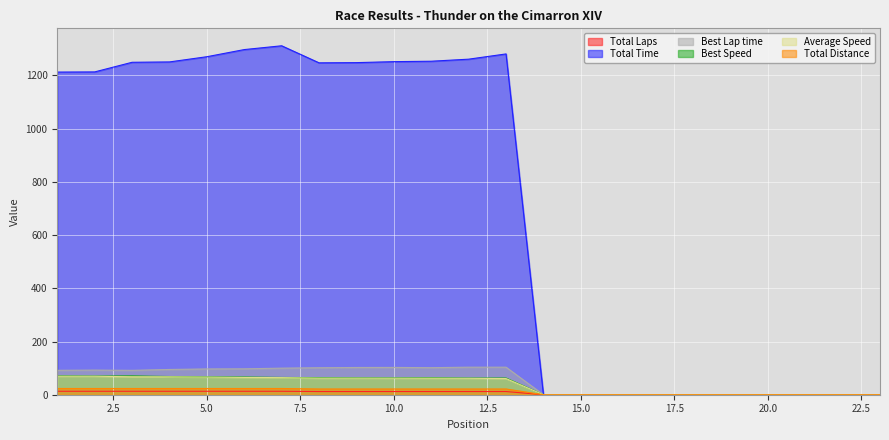

Between 8 and 11, which series saw the biggest shift?

Total Time